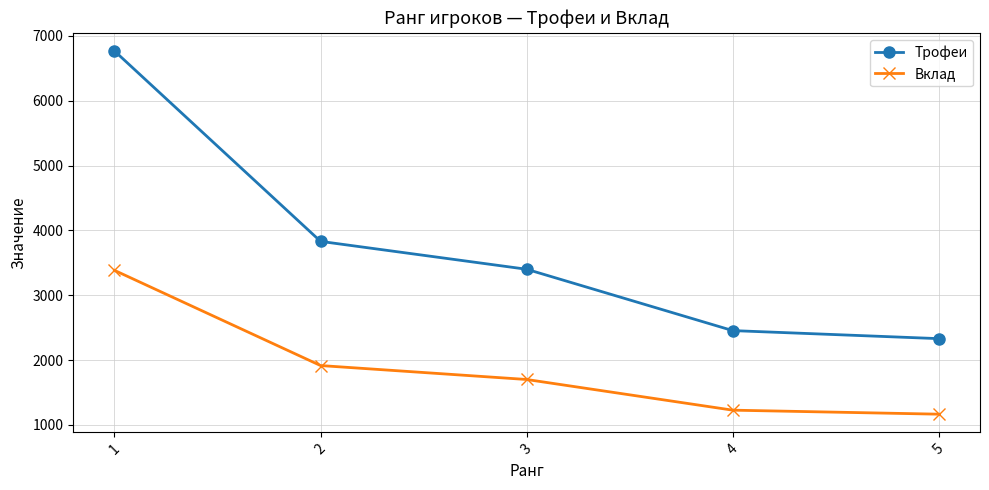

What is the sum of the Трофеи values at 2 and 5?

6160